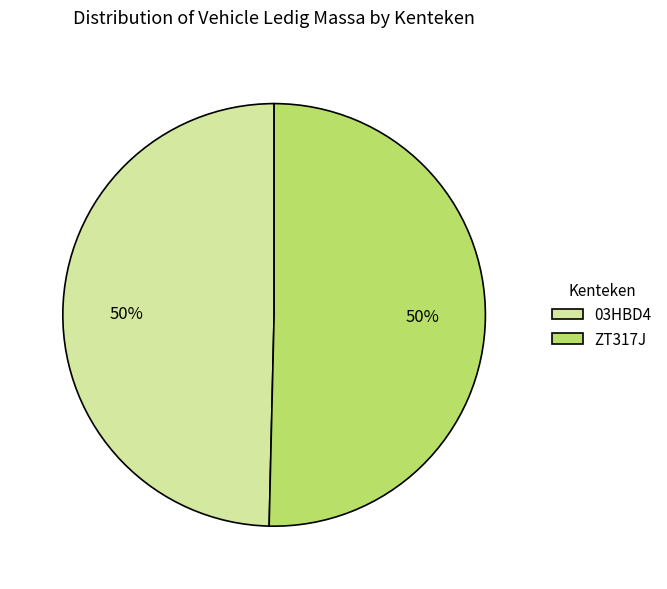

Is the sum of ZT317J and 03HBD4 greater than half?

Yes